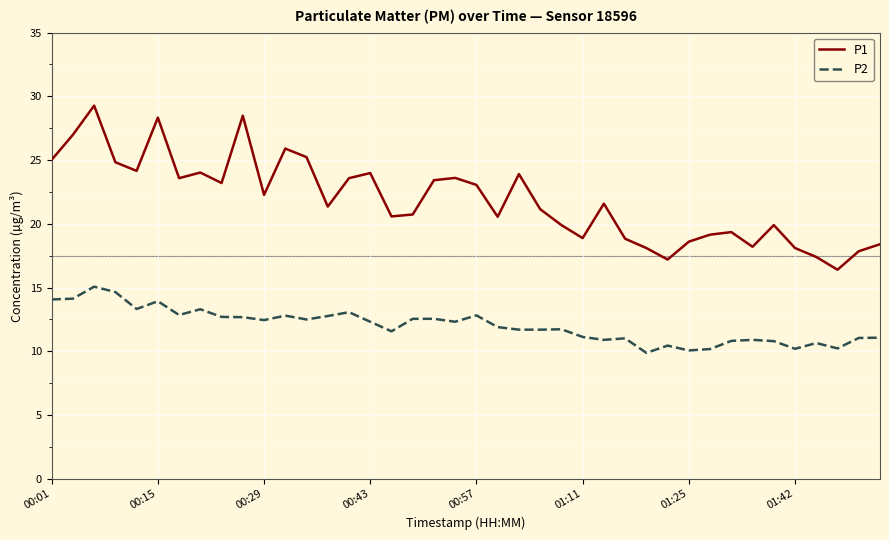

How many categories are shown in the chart?

40